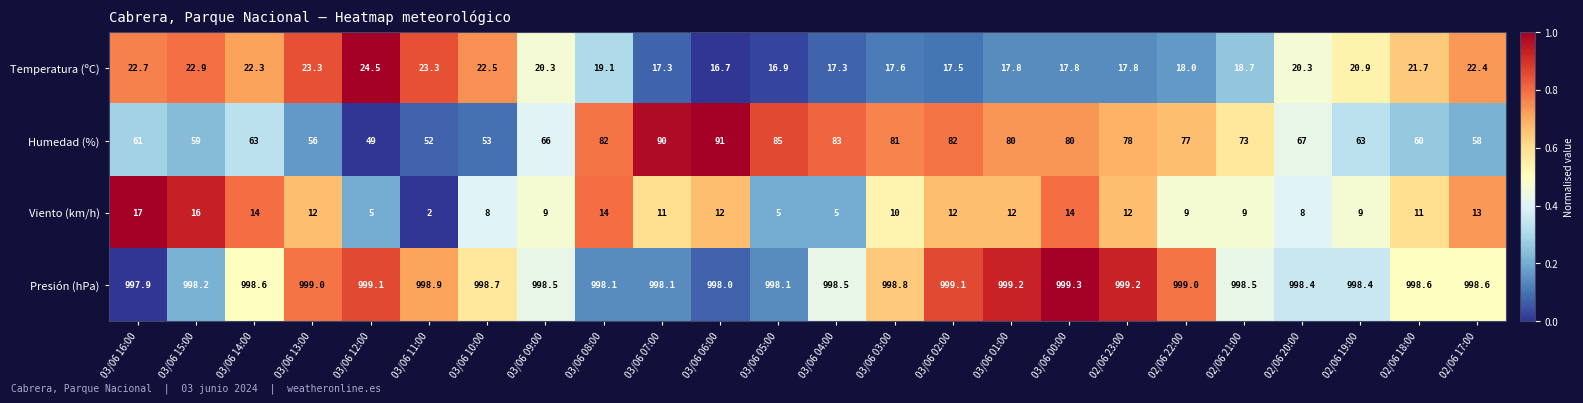

True or false: Viento (km/h) has a value of 5.0 at 03/06 04:00.

True